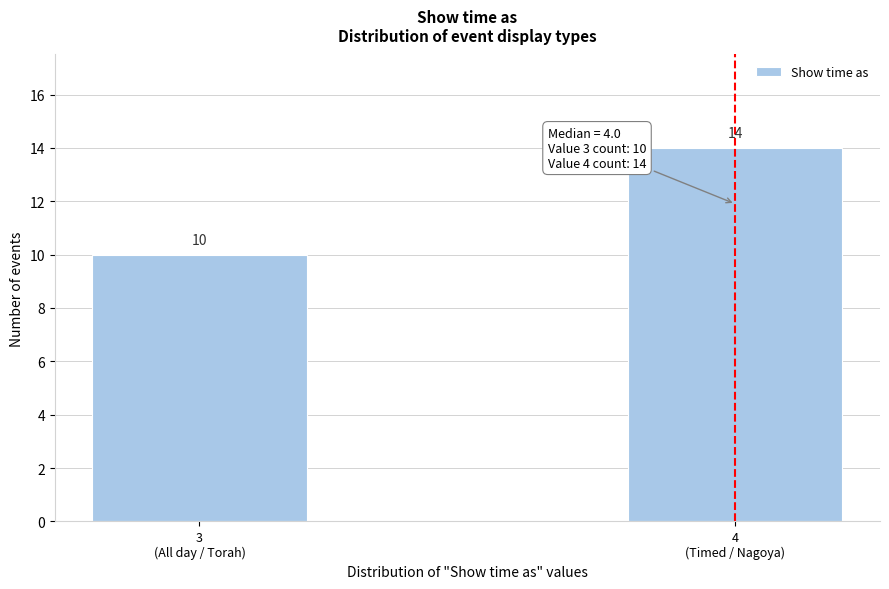

Reading left to right, extract all data points from this chart.

10	14